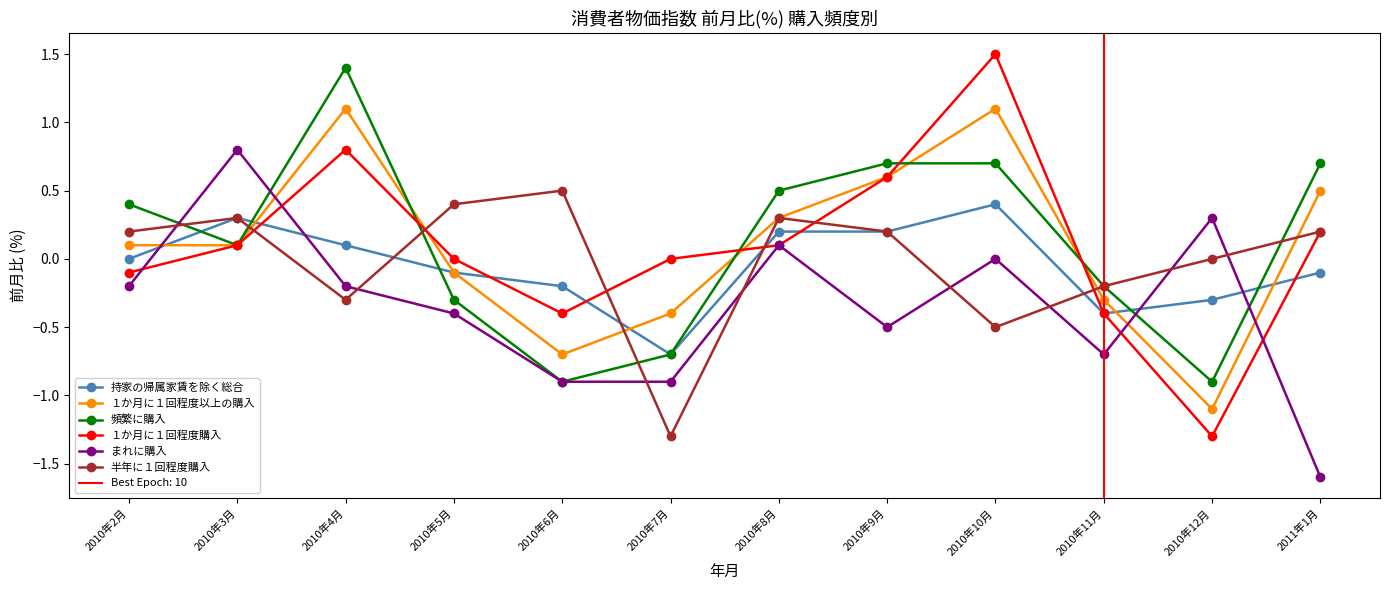

What is the total value across all series at 2010年8月?

1.5